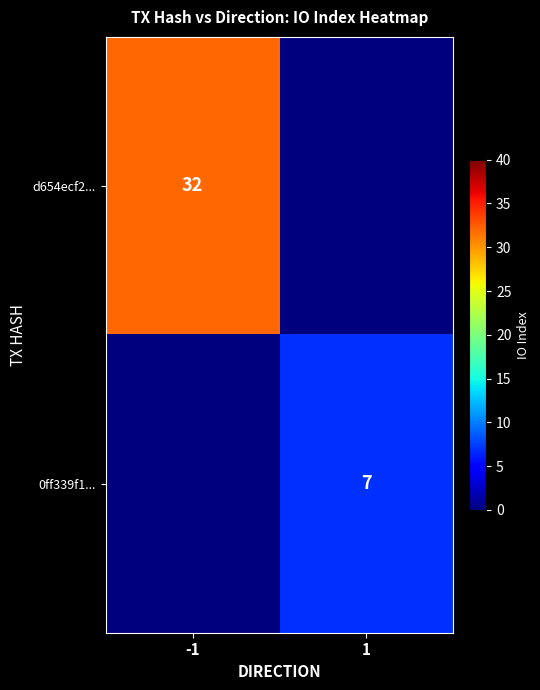

Is it true that d654ecf2... equals 54 at -1?

False